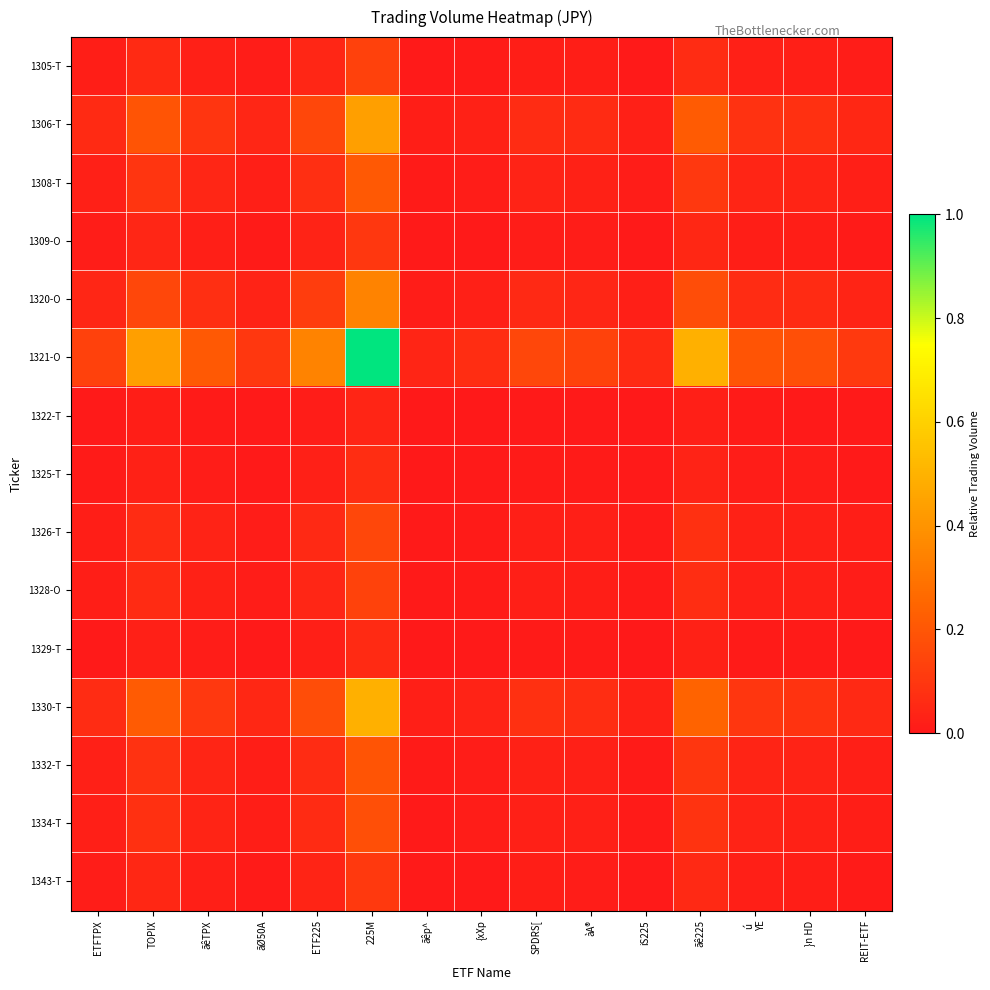

Rank the series by their maximum value, from highest to lowest.

1321-O, 1330-T, 1306-T, 1320-O, 1308-T, 1332-T, 1334-T, 1326-T, 1328-O, 1305-T, 1343-T, 1309-O, 1325-T, 1329-T, 1322-T